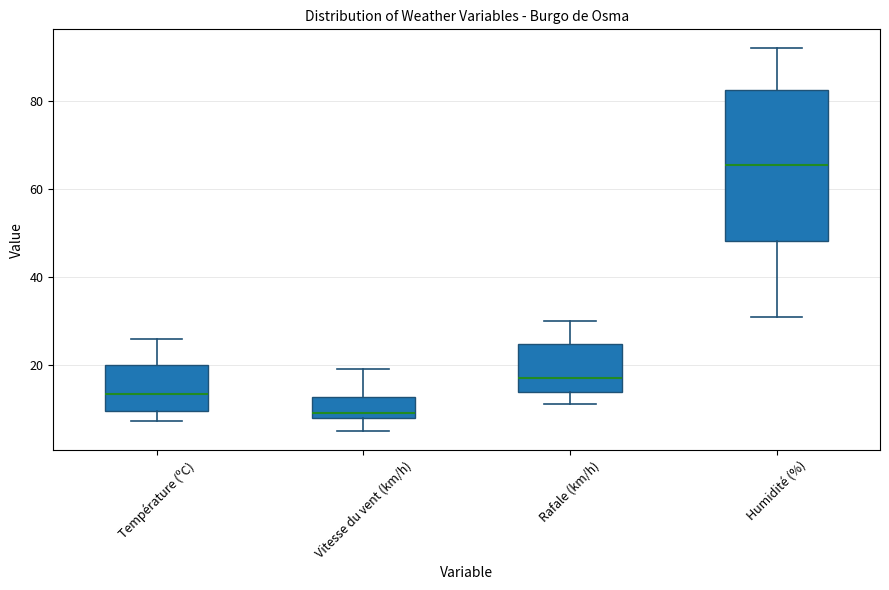

Comparing the boxes themselves (not the whiskers), which one is the tallest?

Humidité (%)